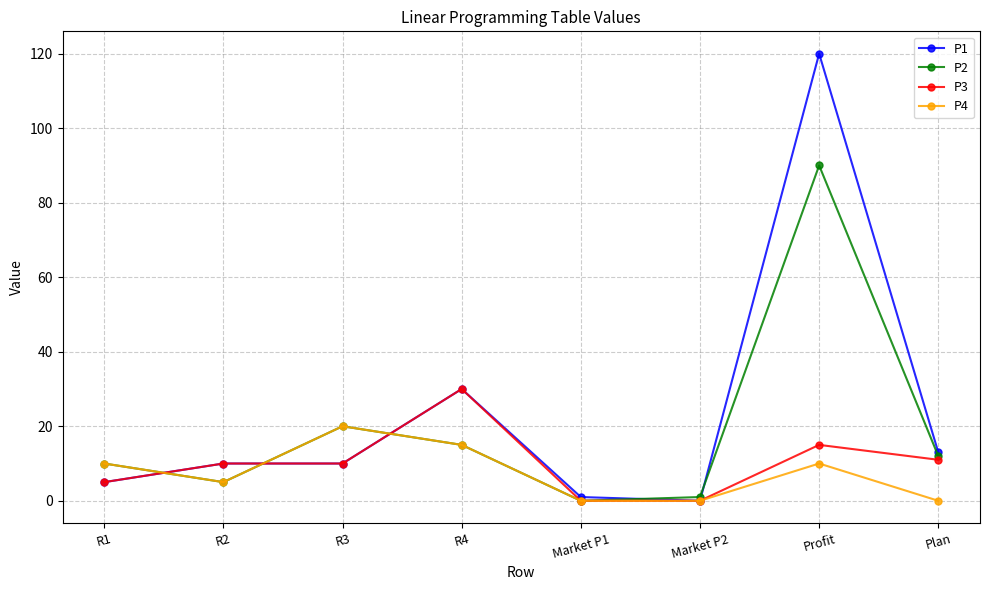

Does the chart display data point markers on the line(s)?

Yes